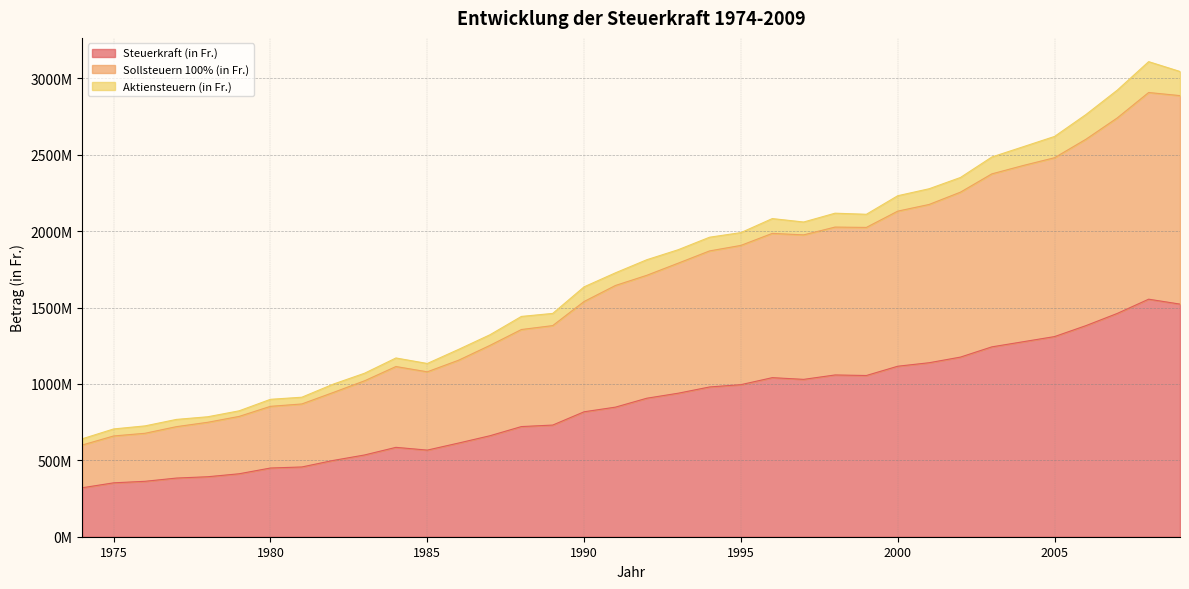

True or false: Steuerkraft (in Fr.) and Sollsteuern 100% (in Fr.) cross at least once.

False